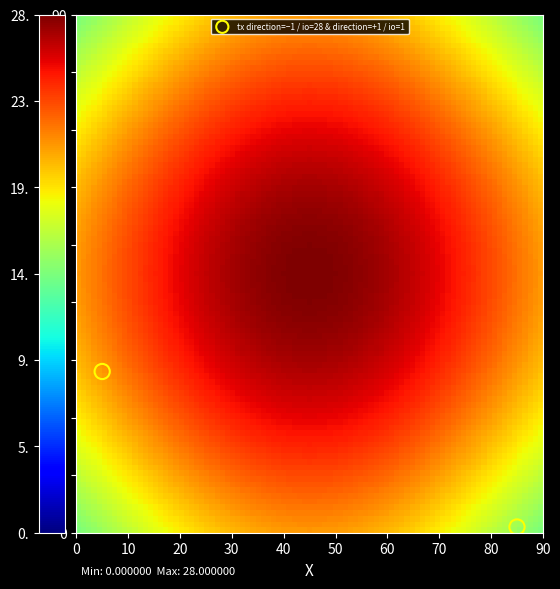

What is the range of Y values (max minus min)?

27